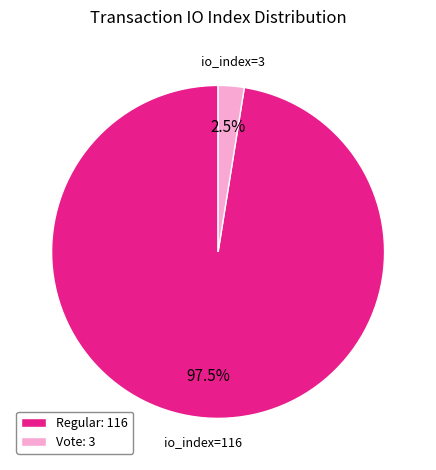

Count the number of slices in the pie.

2